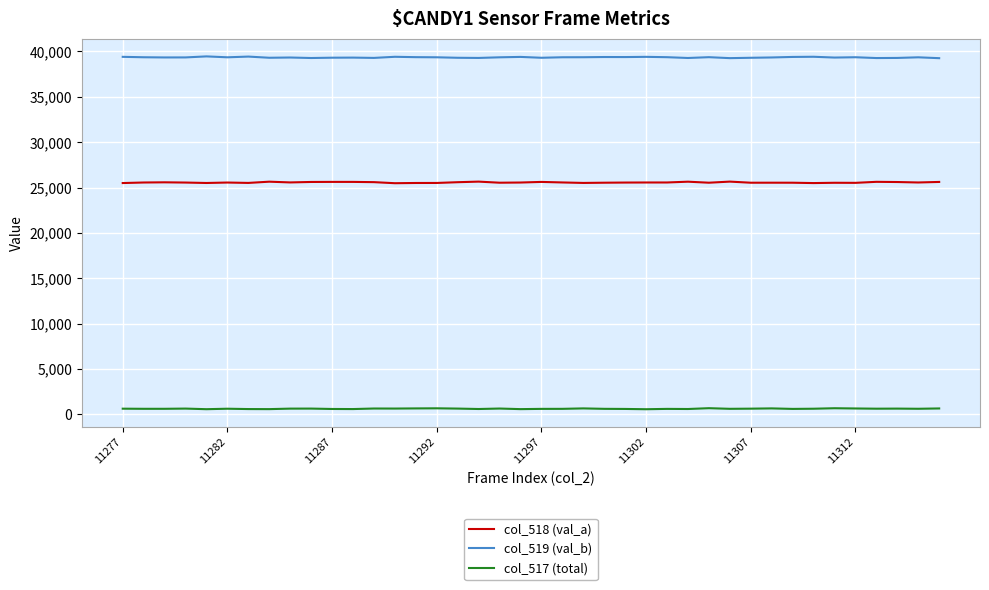

How many lines are shown in the chart?

3